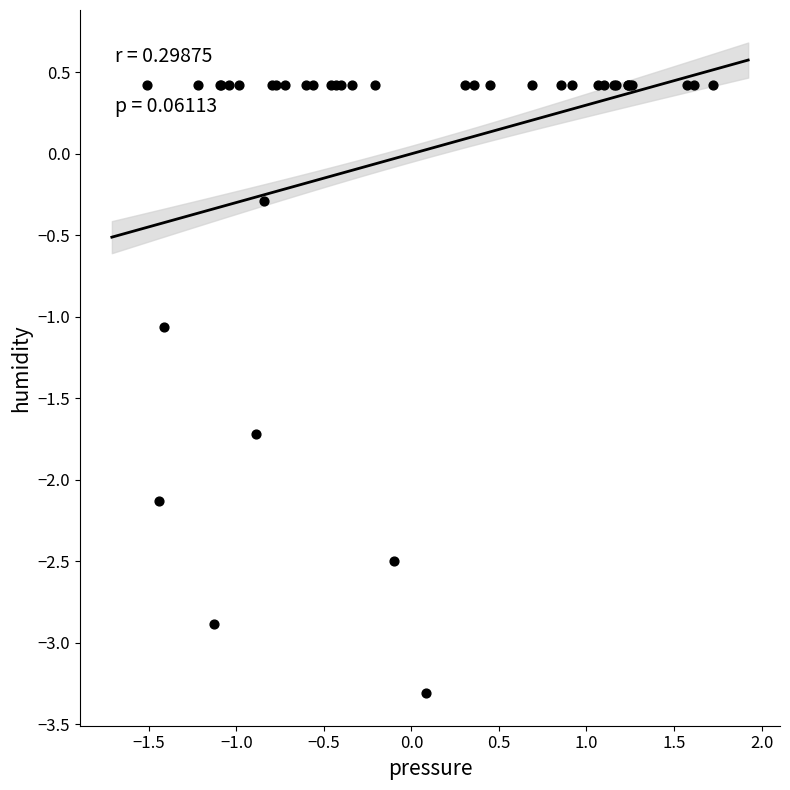

What Y value in the scatter plot is closest to -1?

-1.1